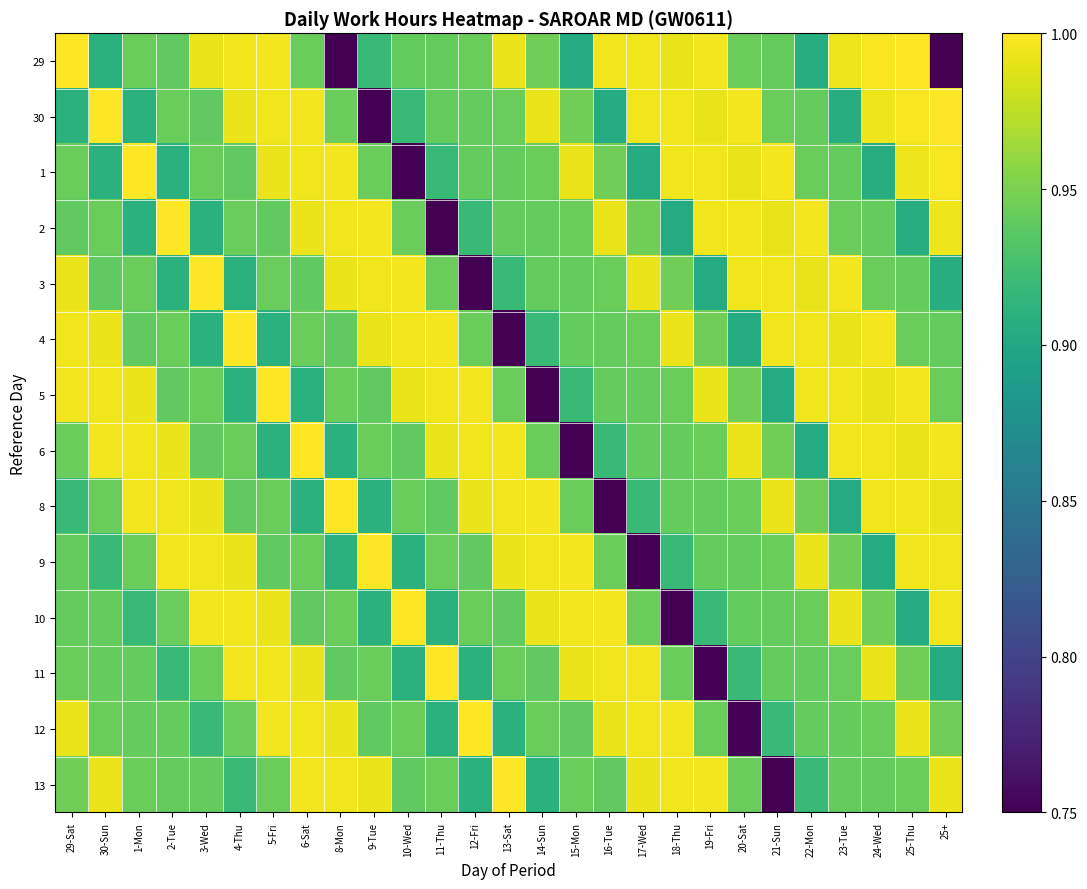

How many categories are shown in the chart?

27